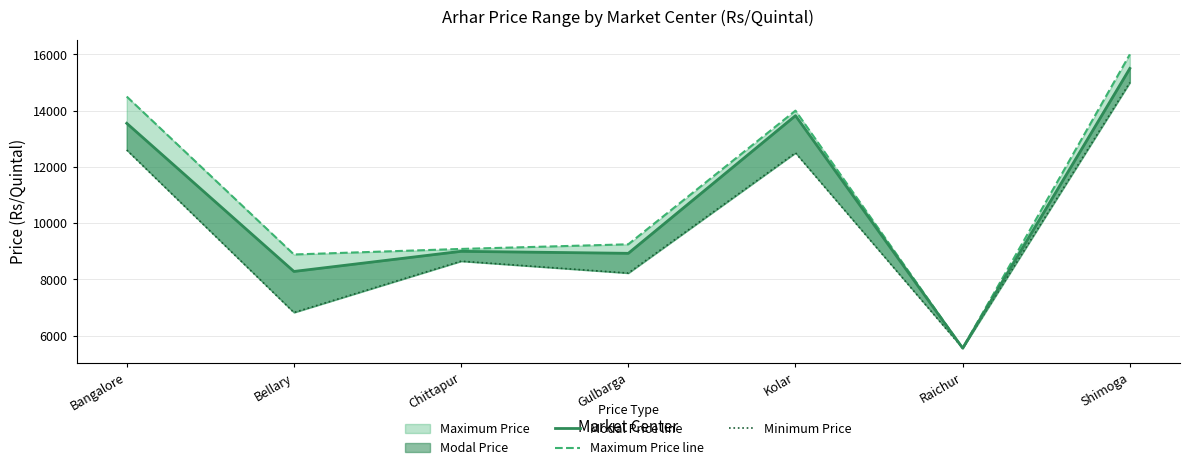

At which category does Modal Price line reach its first local valley?

Bellary